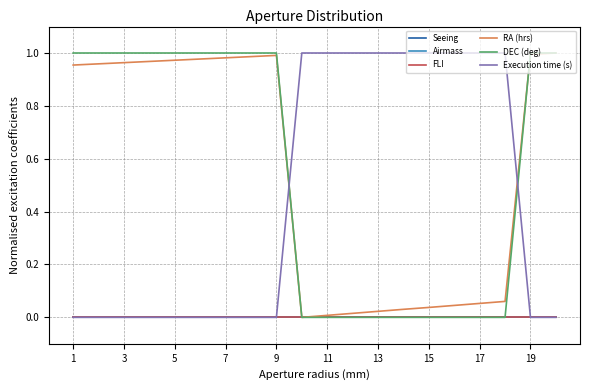

Which series has the largest range (max minus min)?

RA (hrs)